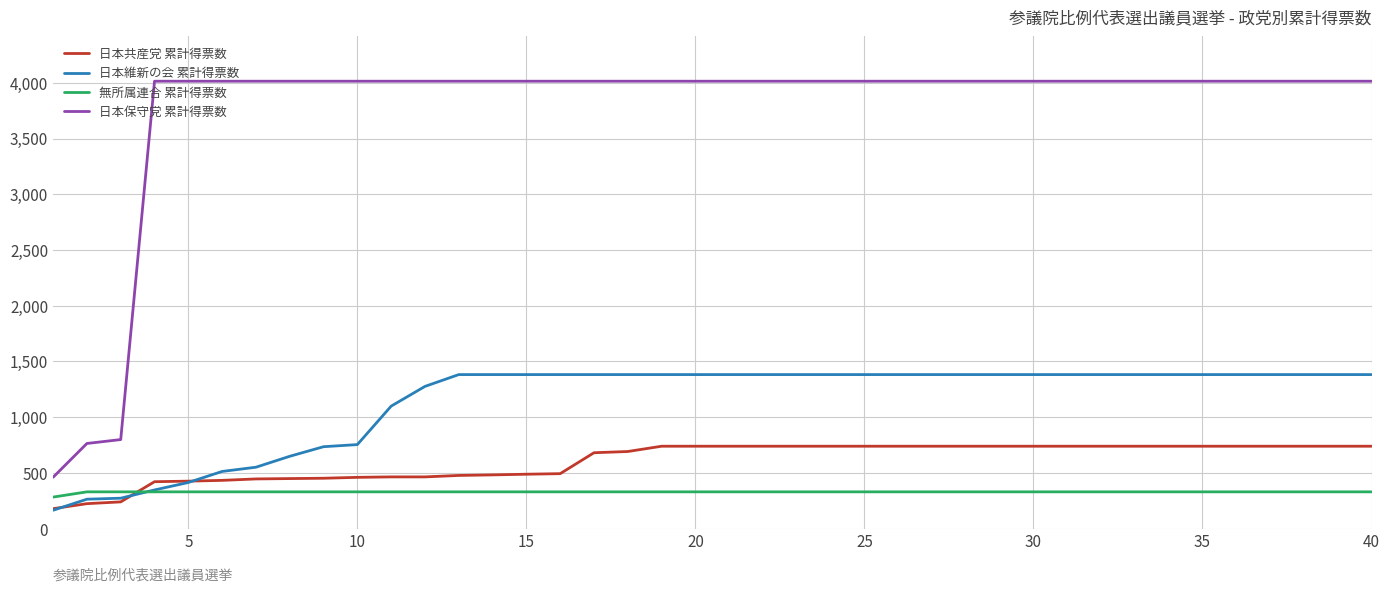

Which series has the largest total across all categories?

日本保守党 累計得票数